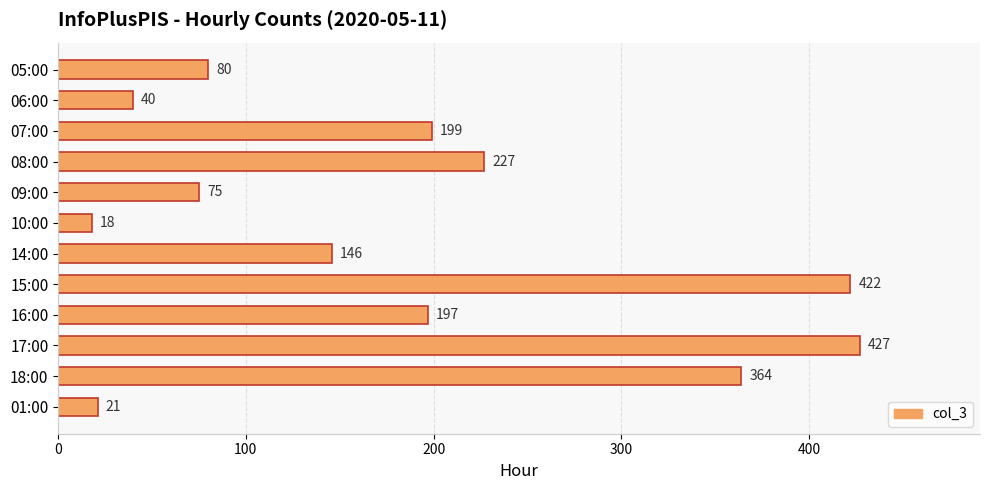

At which category does the chart reach its minimum across all series?

10:00